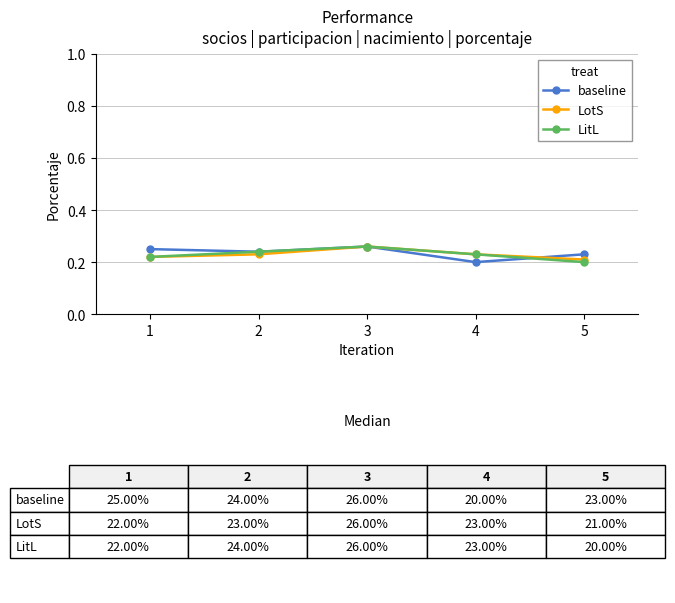

Which category has the lowest value in the LitL series?

5